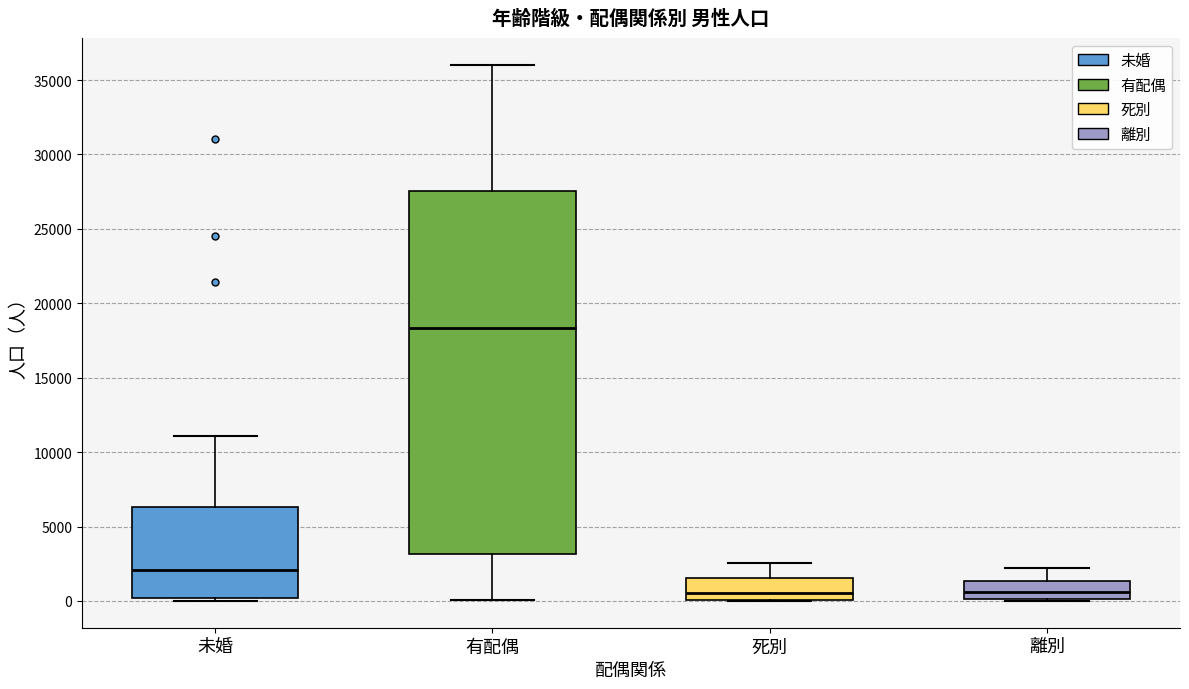

Which box's median line is the highest?

有配偶